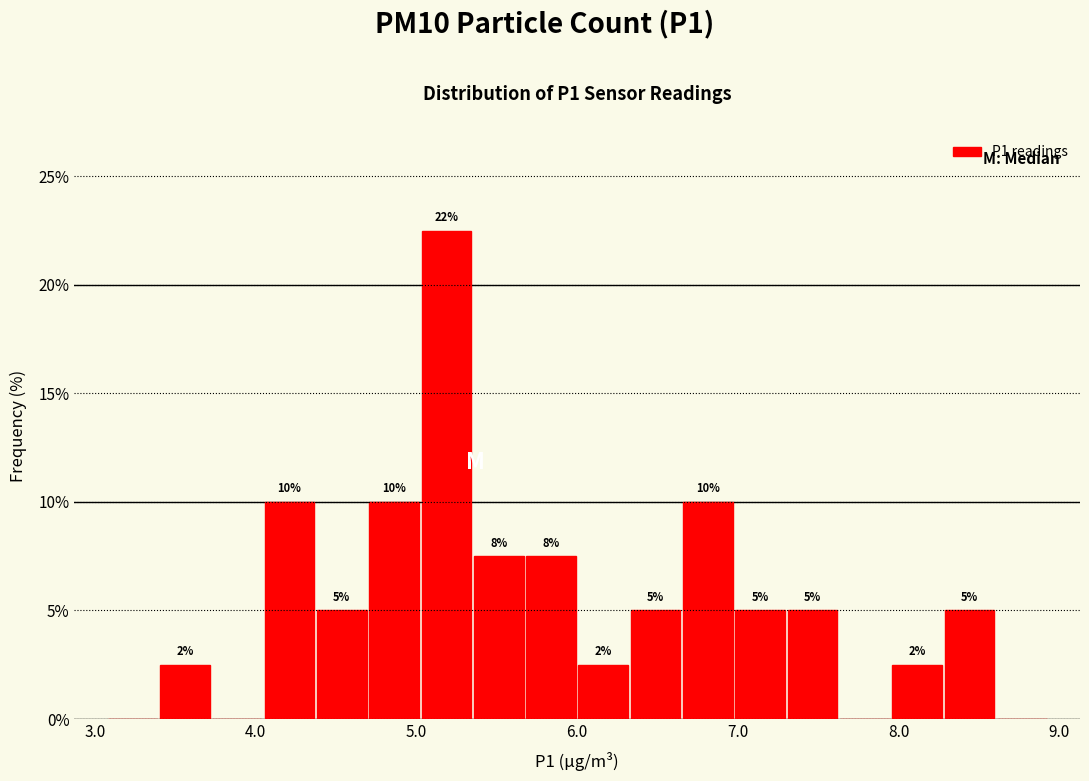

Read against the x-axis, roughly where is the centre of the tallest bar?

5.2